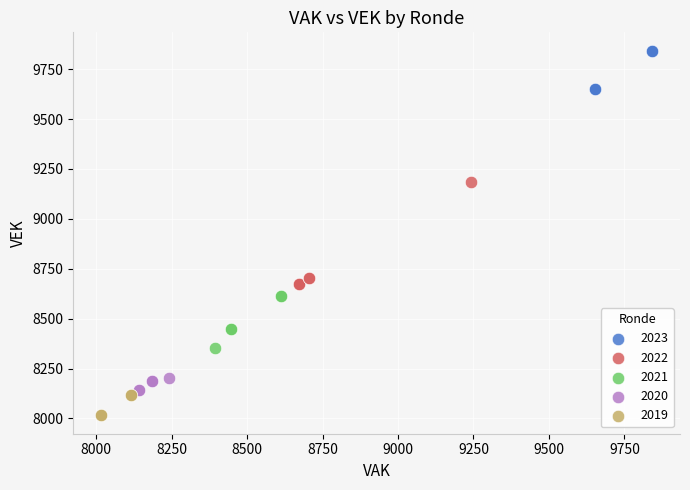

Which series contains the highest Y value?

2023